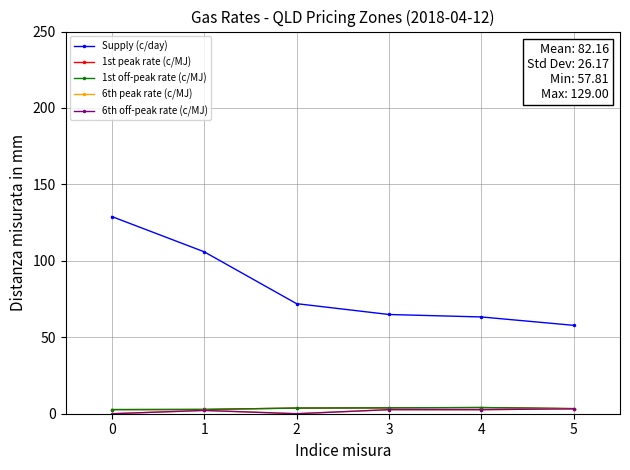

True or false: 1st off-peak rate (c/MJ) has a value of 4.6 at 1.

False